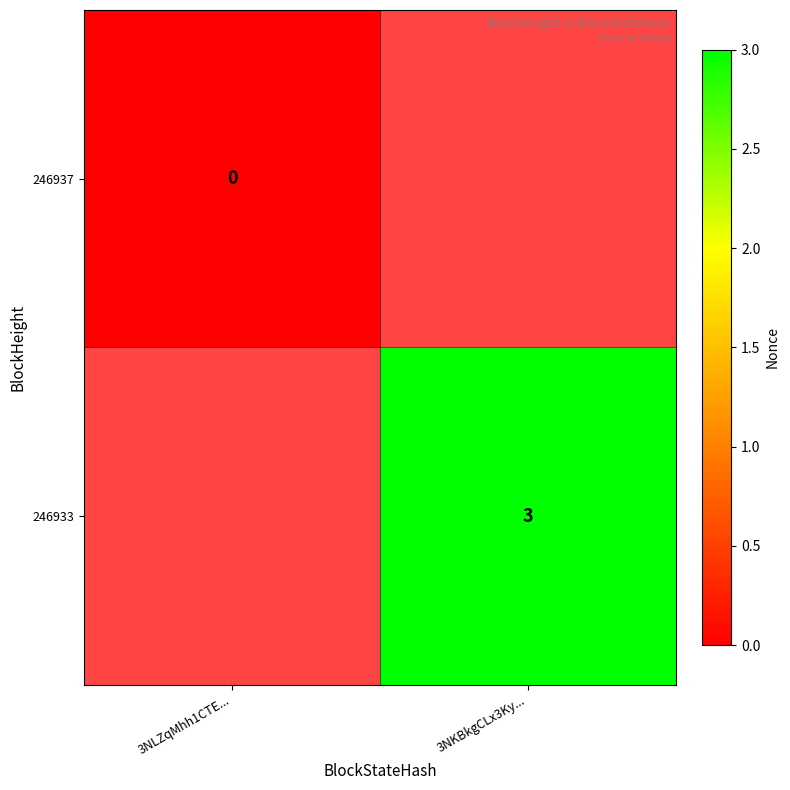

The value of 246933 at 3NKBkgCLx3Ky... is 3. True or false?

True